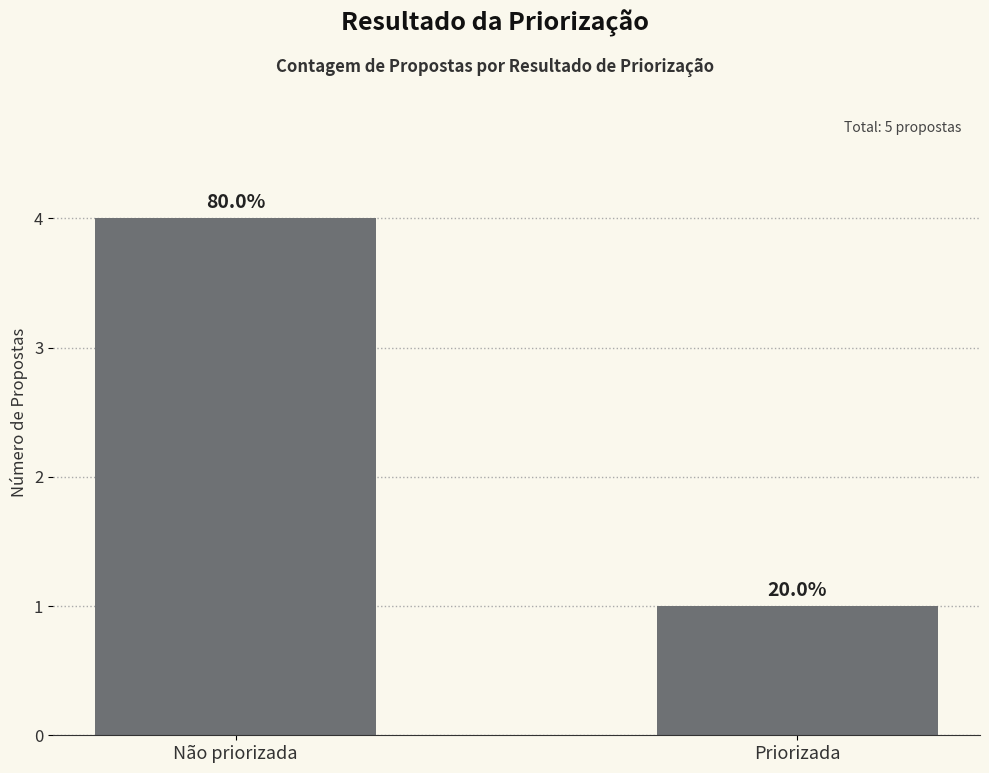

What is the change in value from Não priorizada to Priorizada?

-3